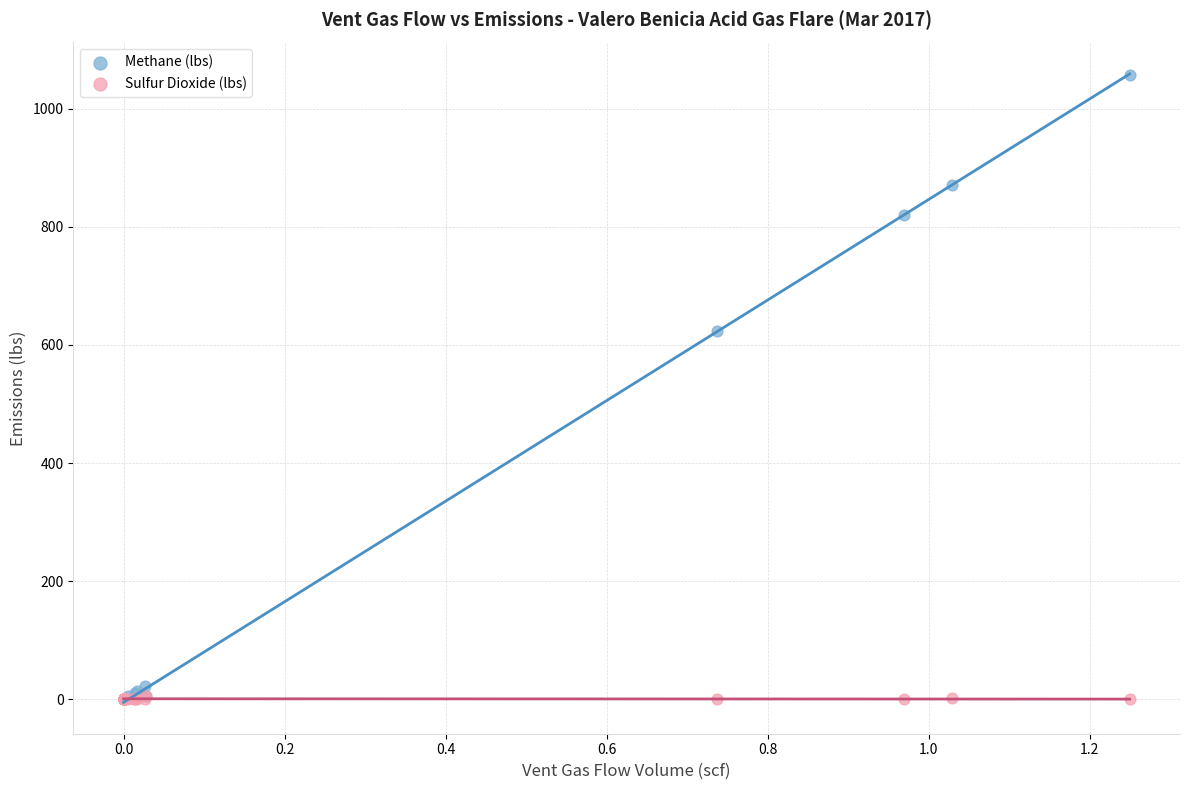

Which series reaches the maximum Y coordinate?

Methane (lbs)